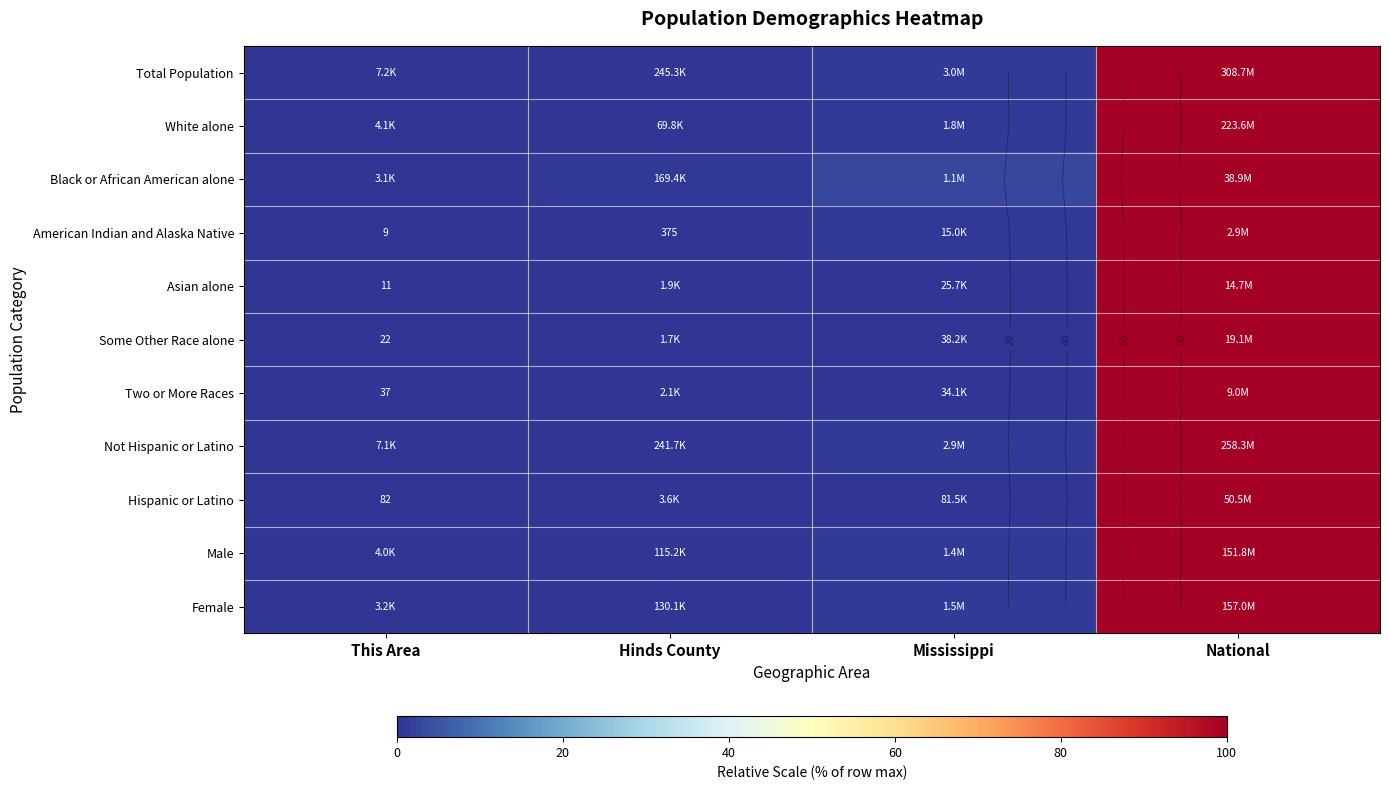

What is the sum of the Female values at National and Hinds County?

100.1